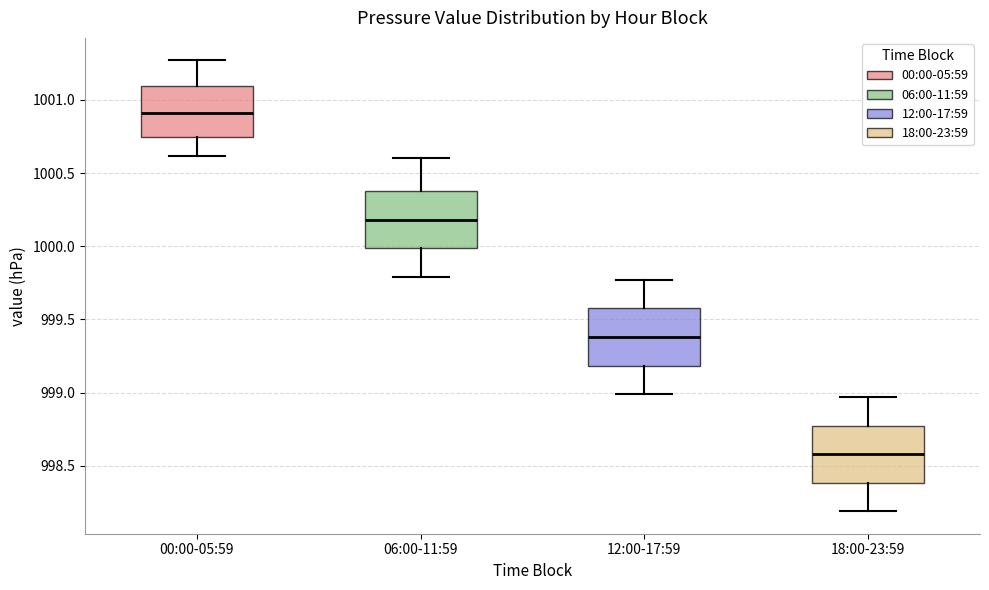

Which box has the highest median line?

00:00-05:59